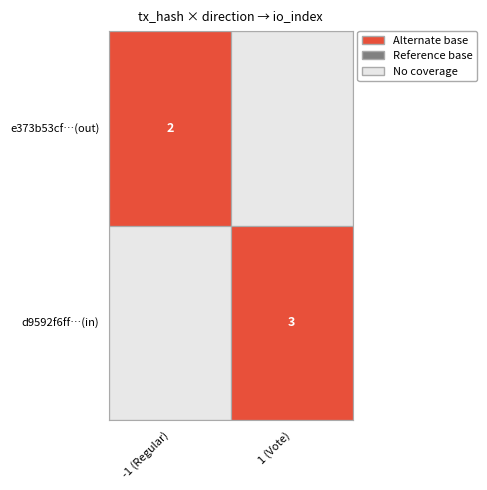

The d9592f6ff550b3eb906b0246e84827b5529902a series shows 1 at direction. True or false?

False